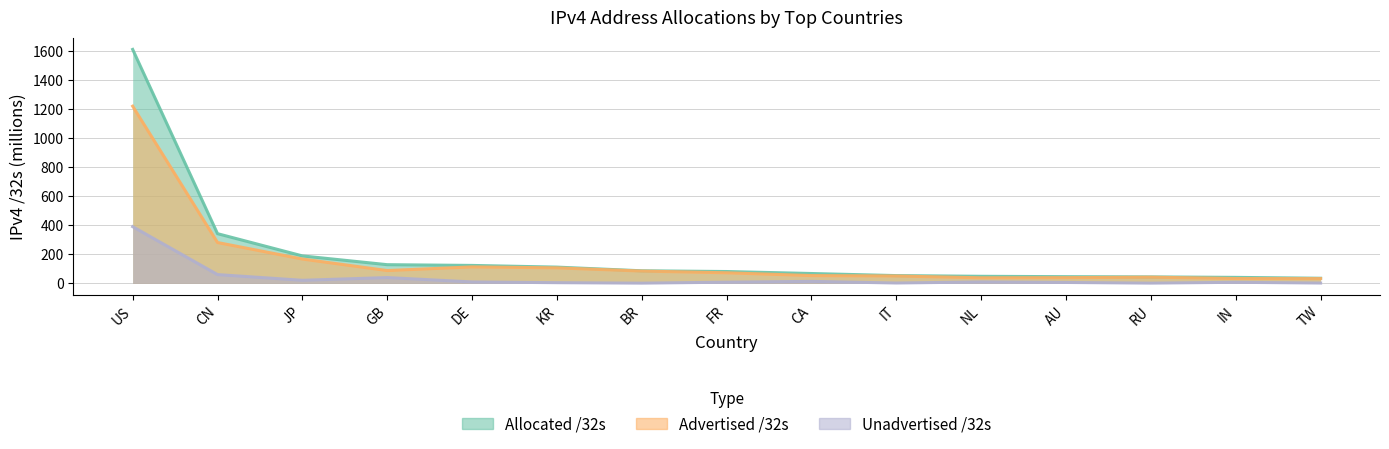

List the labels in order of Advertised /32s value, largest first.

US, CN, JP, DE, KR, GB, BR, FR, CA, IT, RU, AU, NL, IN, TW